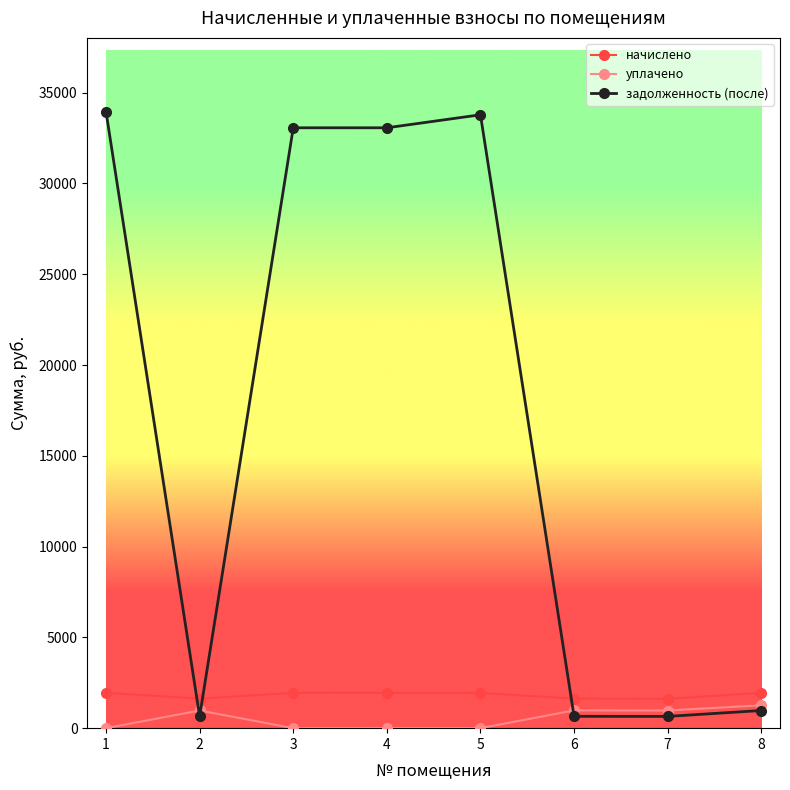

At how many categories does at least one series exceed 26184?

4